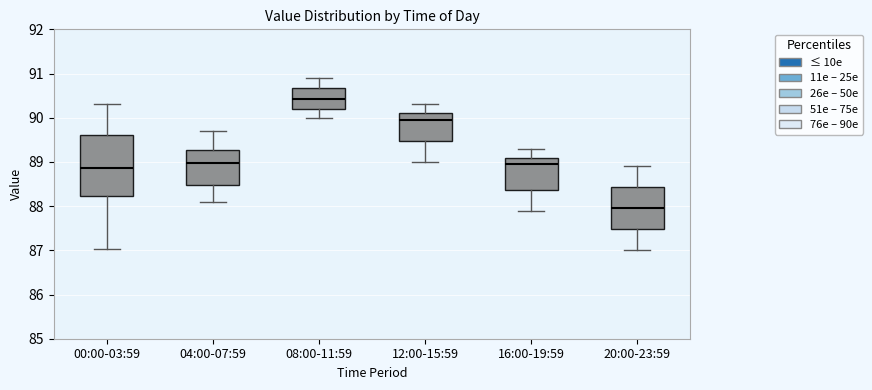

Which box is the tallest, from its lower edge to its upper edge?

00:00-03:59